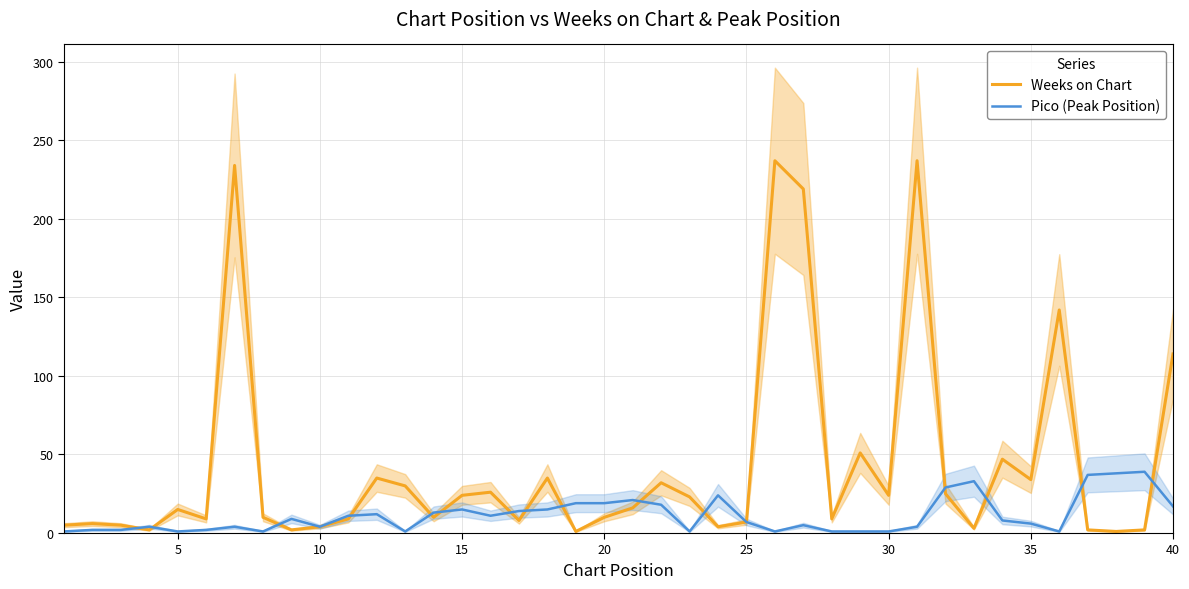

After their last crossing, which series has the higher values: Weeks on Chart or Pico (Peak Position)?

Weeks on Chart